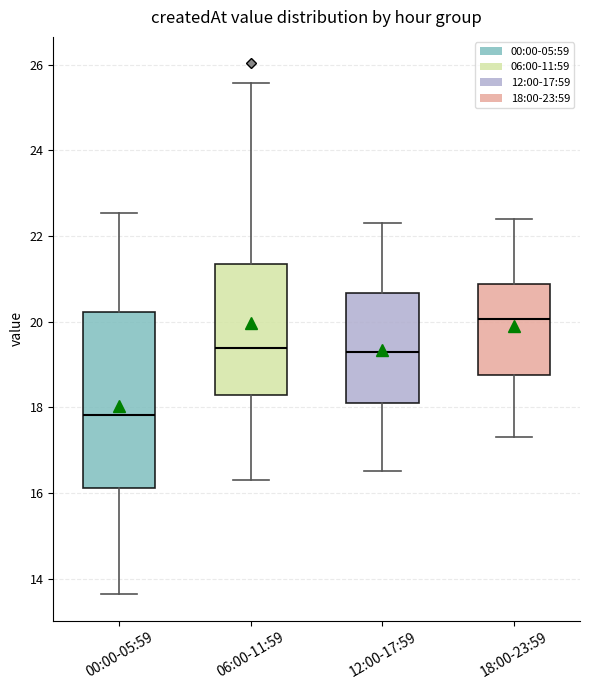

Which box has the lowest median line?

00:00-05:59